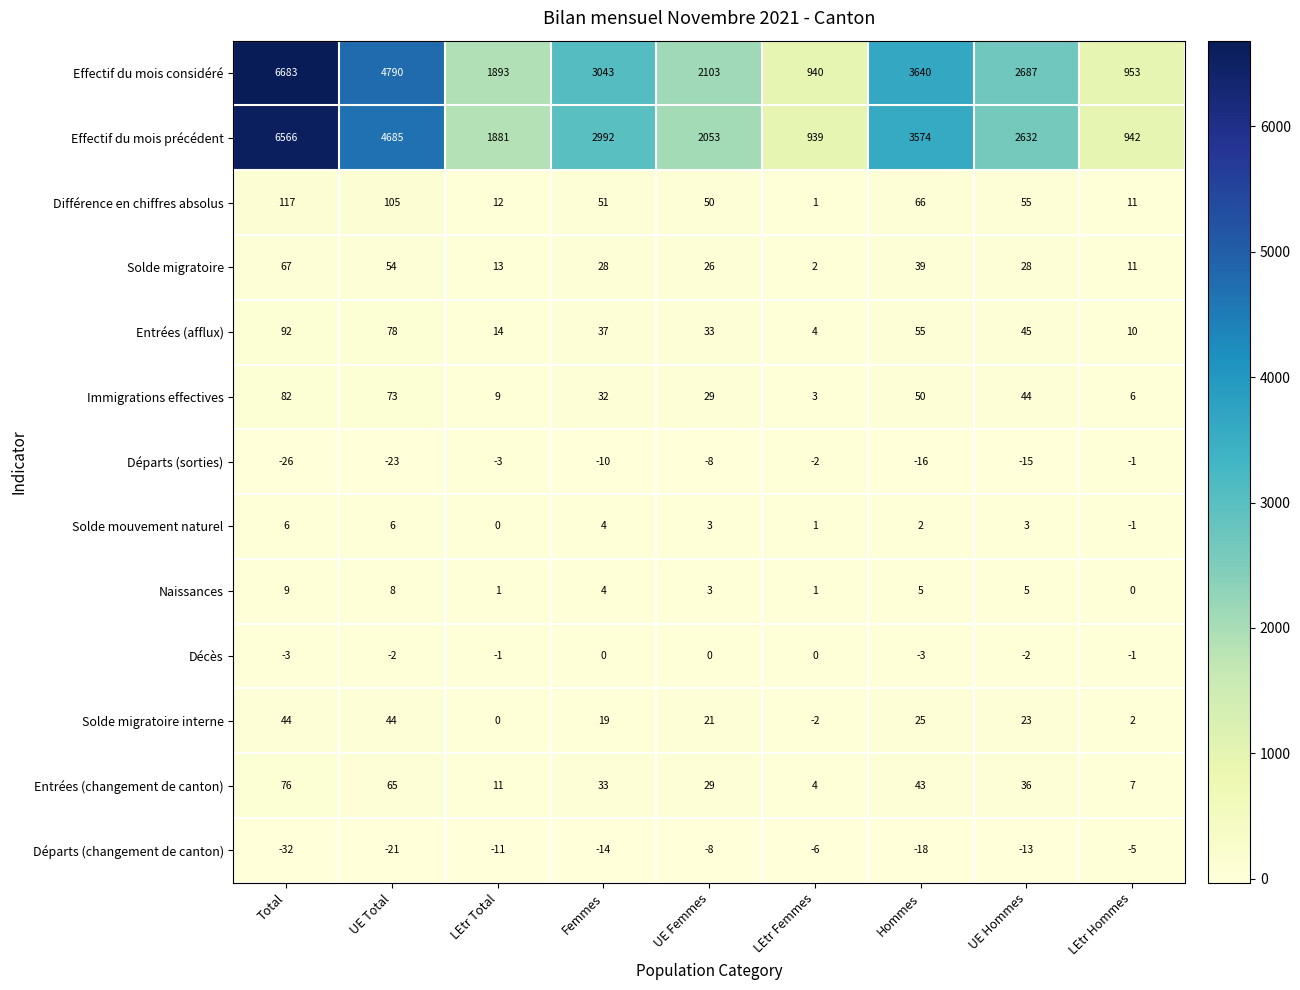

List the series in order of their peak value, lowest first.

Départs (changement de canton), Départs (sorties), Décès, Solde mouvement naturel, Naissances, Solde migratoire interne, Solde migratoire, Entrées (changement de canton), Immigrations effectives, Entrées (afflux), Différence en chiffres absolus, Effectif du mois précédent, Effectif du mois considéré